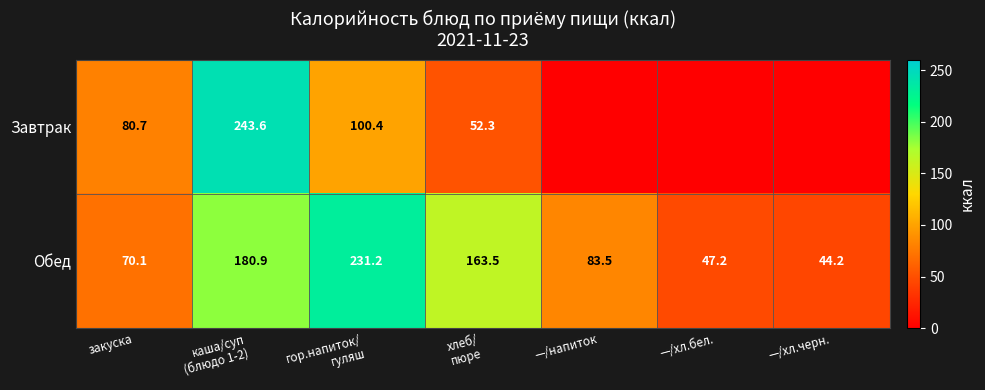

Is it true that Обед equals 22.3 at —/напиток?

False